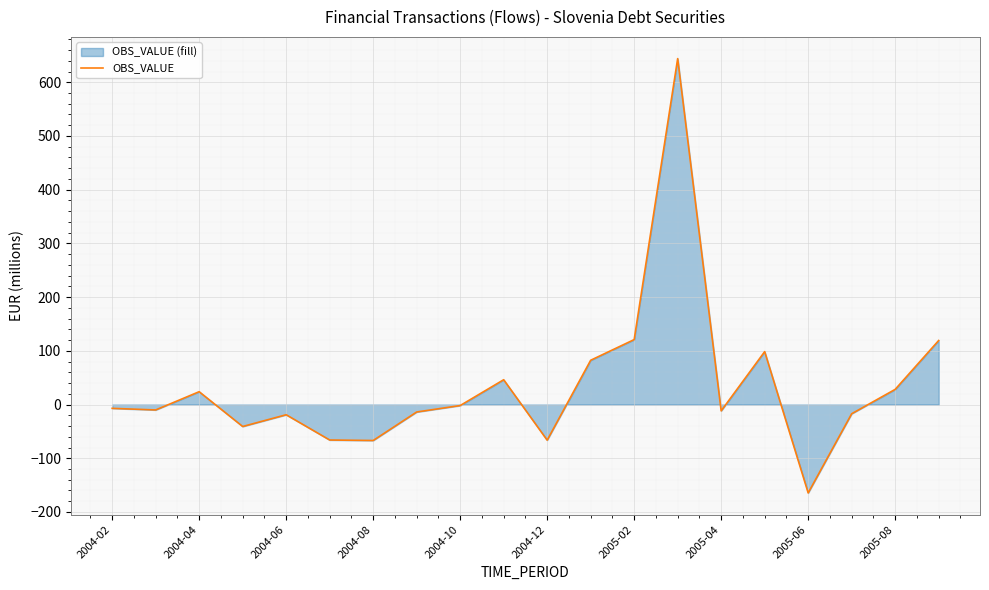

Count the number of values greater than -7.

9